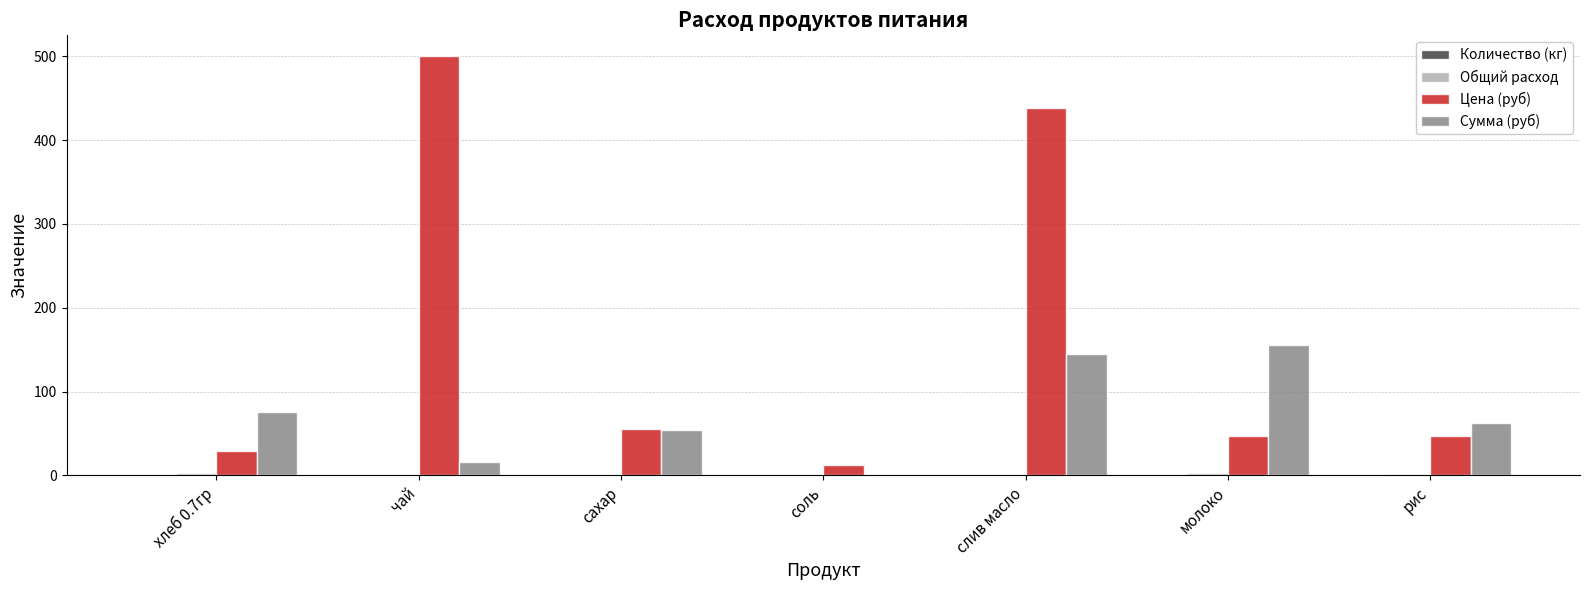

The Сумма (руб) series shows 16.5 at чай. True or false?

True